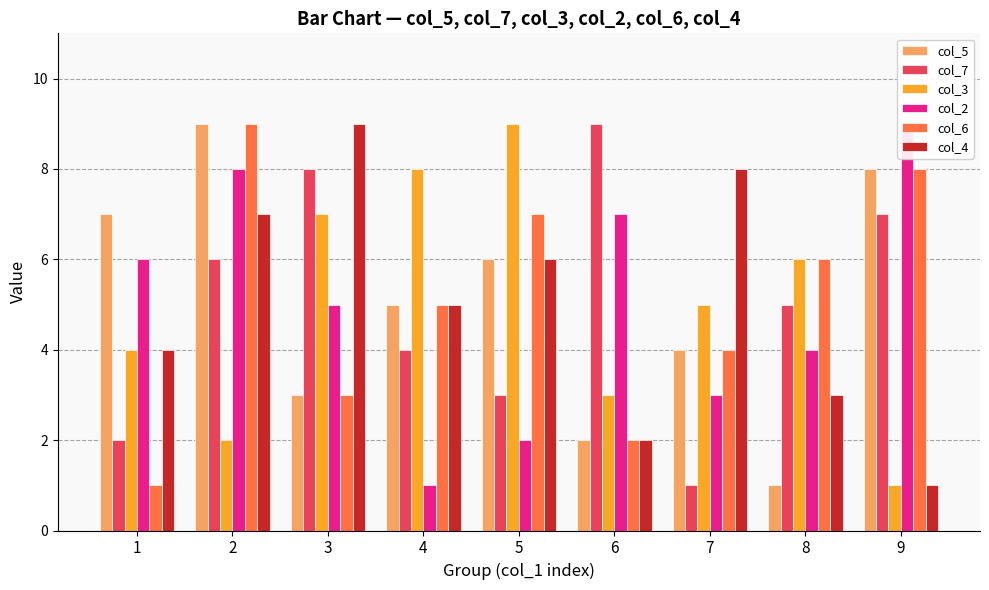

What is the total value across all series at 7?

25